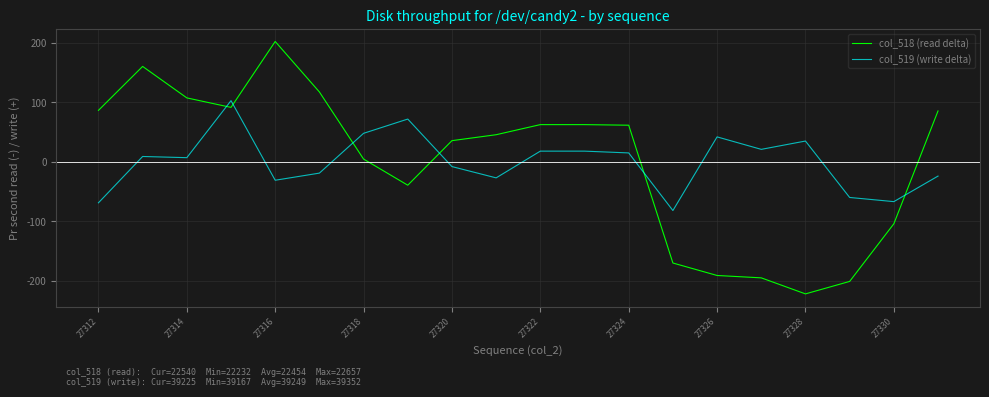

Rank the series by their maximum value, from highest to lowest.

col_518 (read delta), col_519 (write delta)